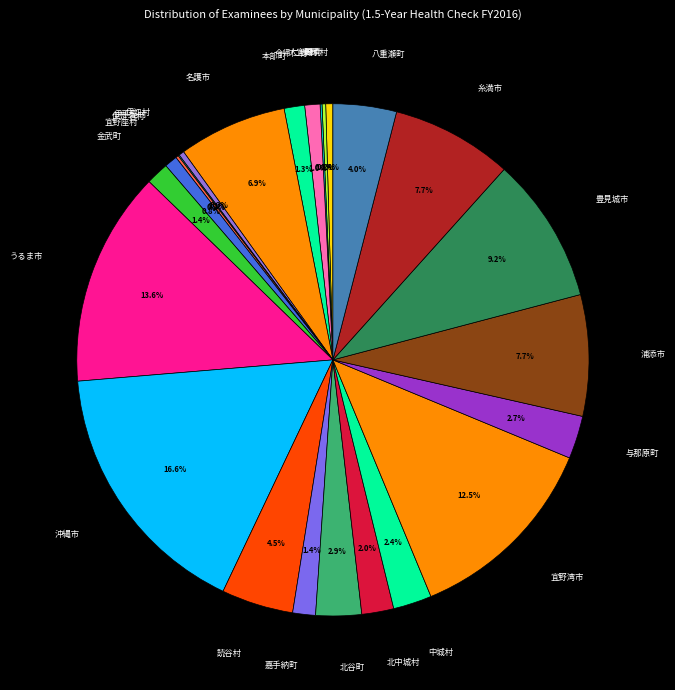

Which category has the biggest portion of the pie?

沖縄市